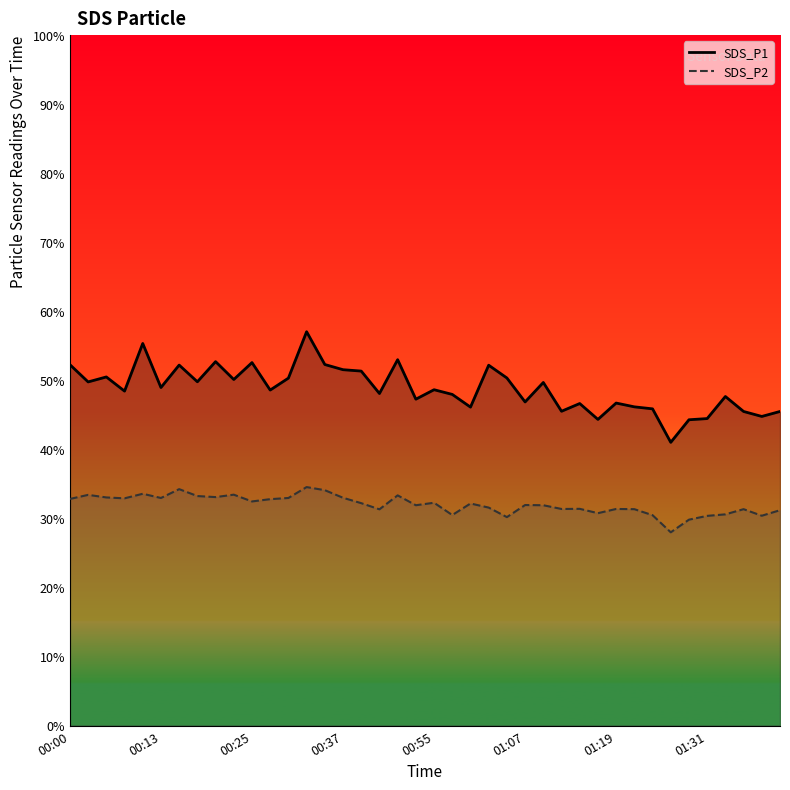

The value of SDS_P2 line at 34 is 51.4. True or false?

False